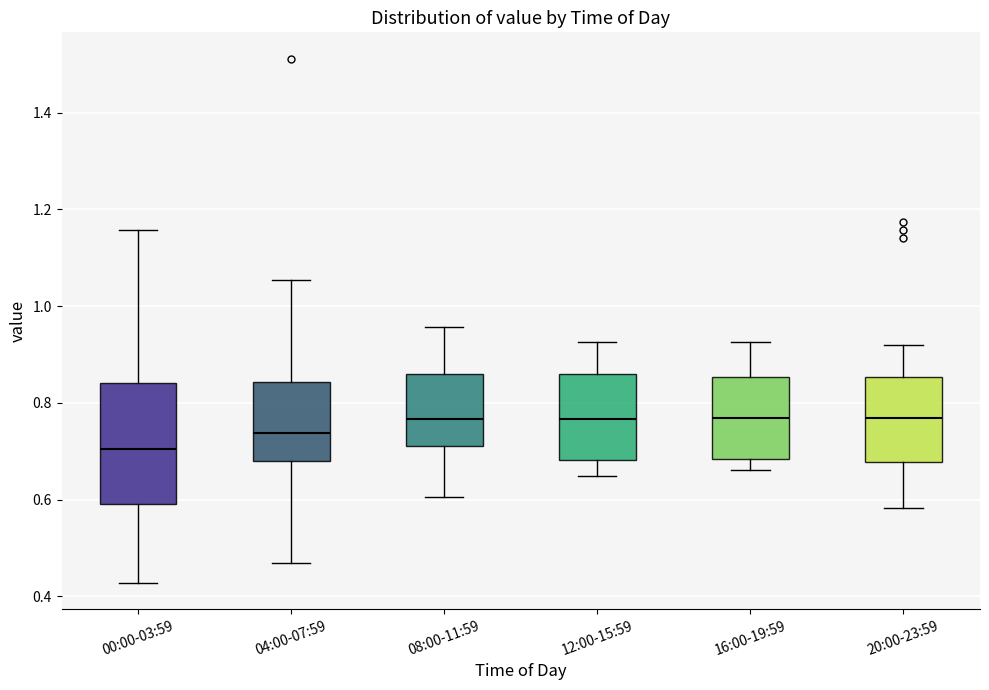

Comparing the boxes themselves (not the whiskers), which one is the tallest?

00:00-03:59